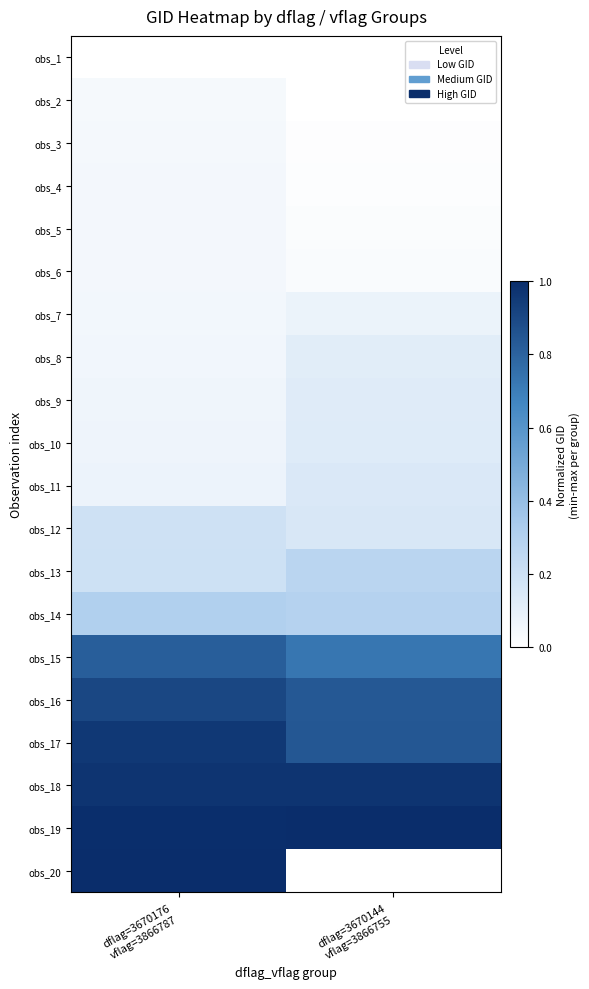

At which label does obs_11 reach its minimum?

dflag=3670176 vflag=3866787